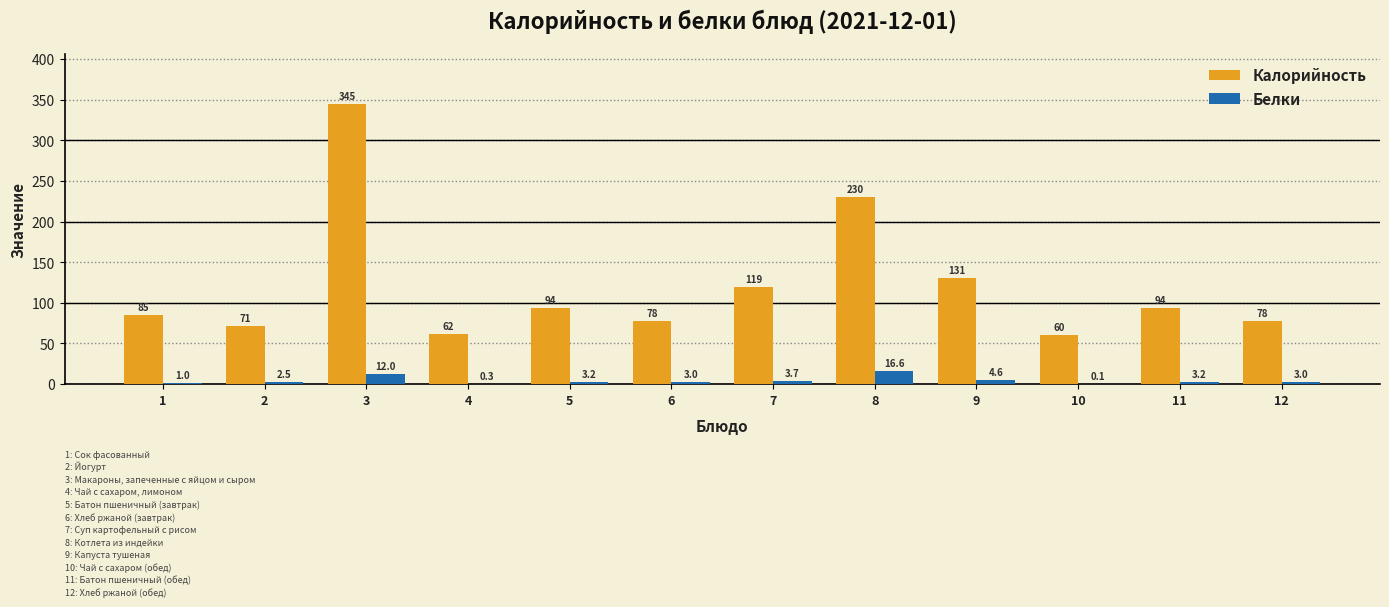

What is the total value across all series at 4?

62.3